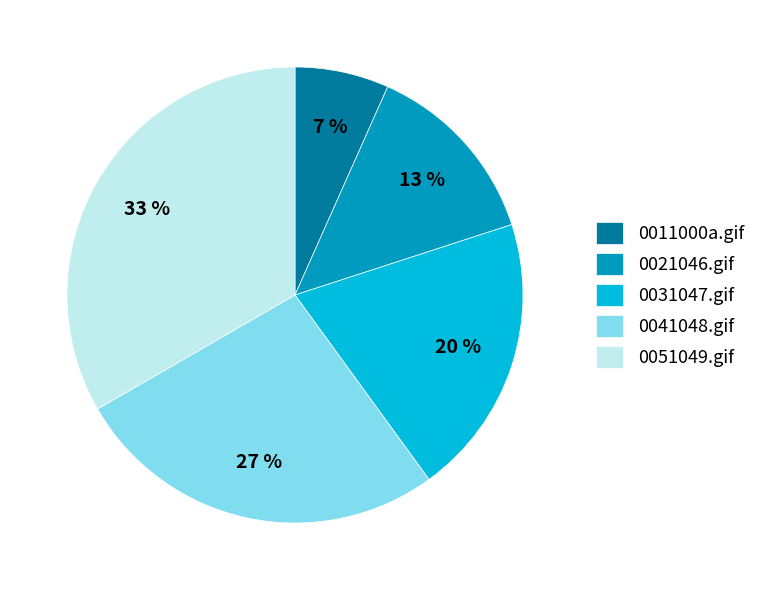

Rank the categories by value from lowest to highest.

0011000a.gif, 0021046.gif, 0031047.gif, 0041048.gif, 0051049.gif